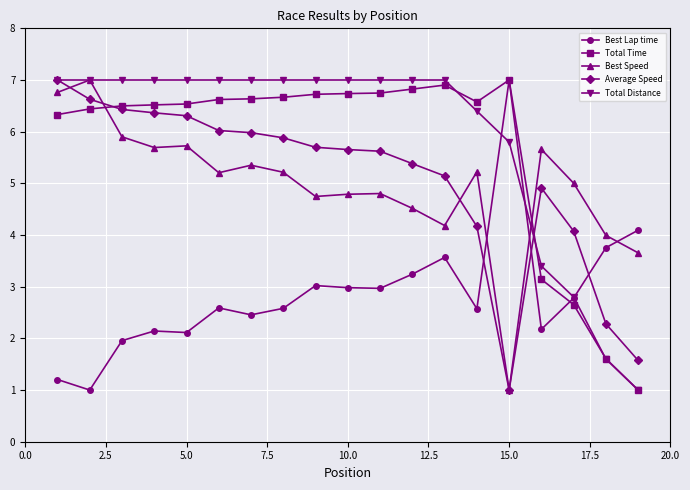

What is the minimum value shown in the chart?

1.0